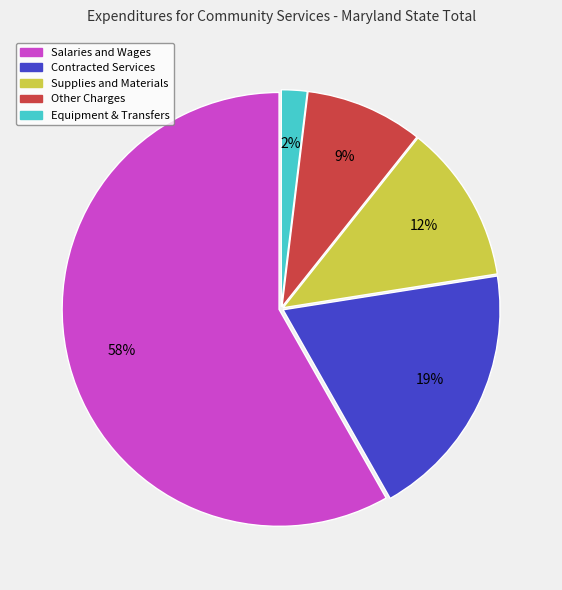

To the nearest percent, what is the combined percentage of Supplies and Materials and Salaries and Wages?

70%